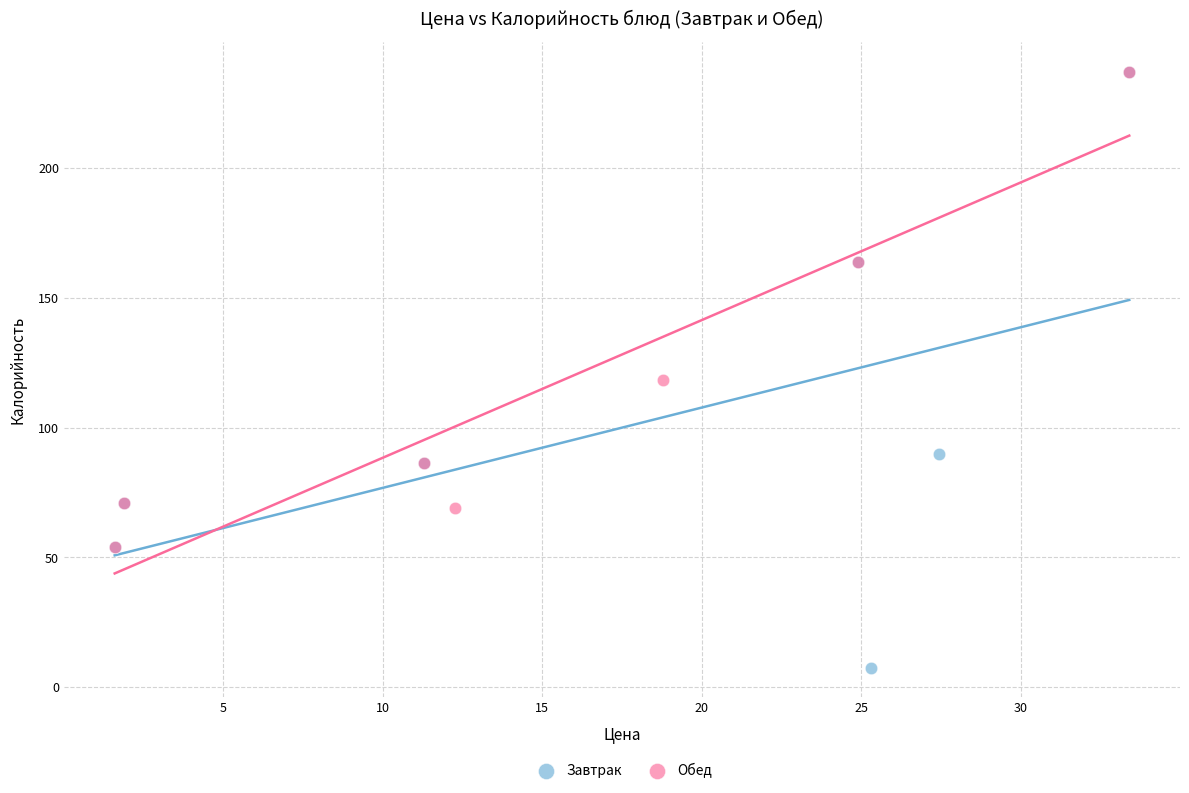

Which series has the widest spread of Y values?

Завтрак